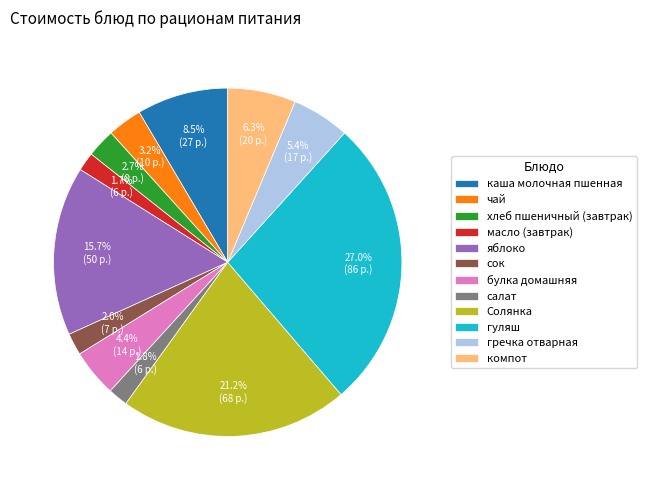

How many slices are in this pie chart?

12